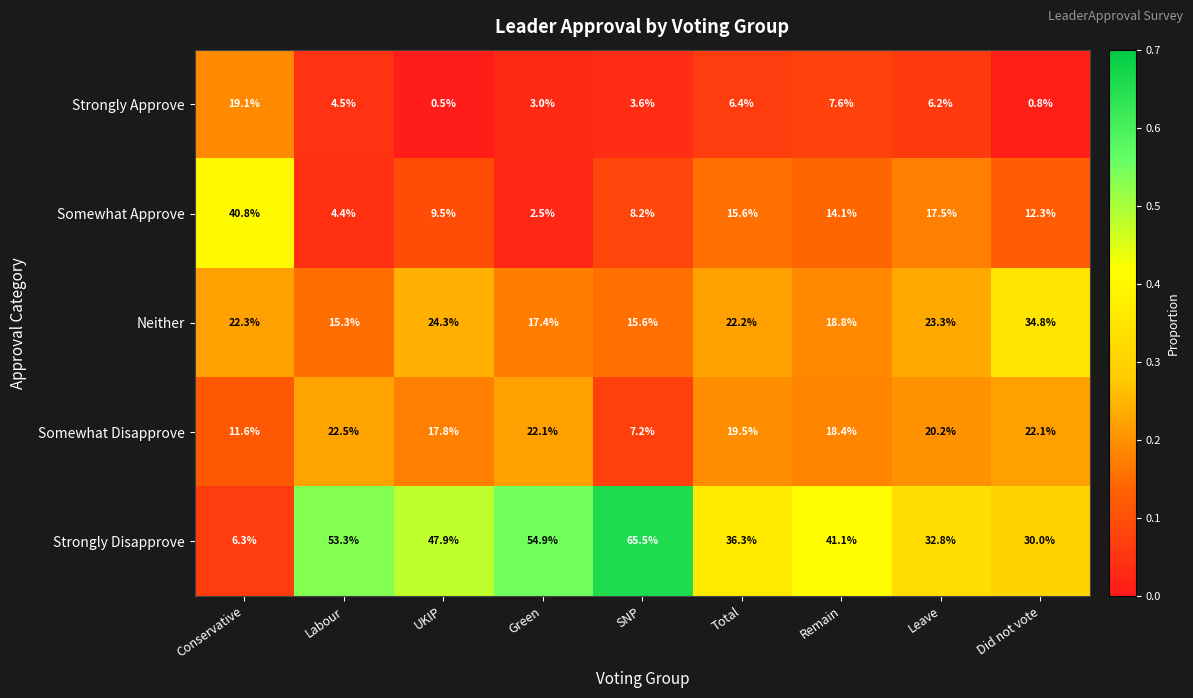

The value of Neither at Leave is 23.3. True or false?

True